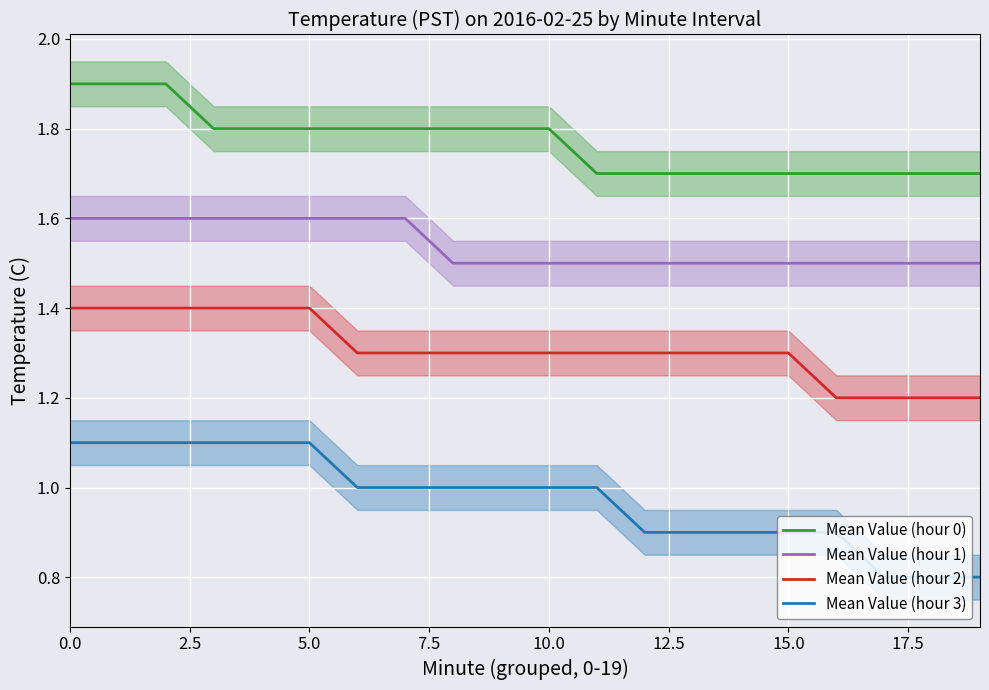

What is the label of the 19th point from the left?

18